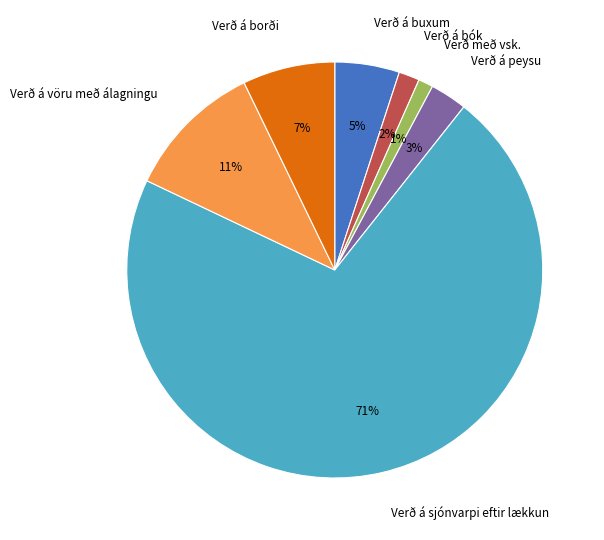

Is it true that Verð á vöru með álagningu is 11% of the pie?

True